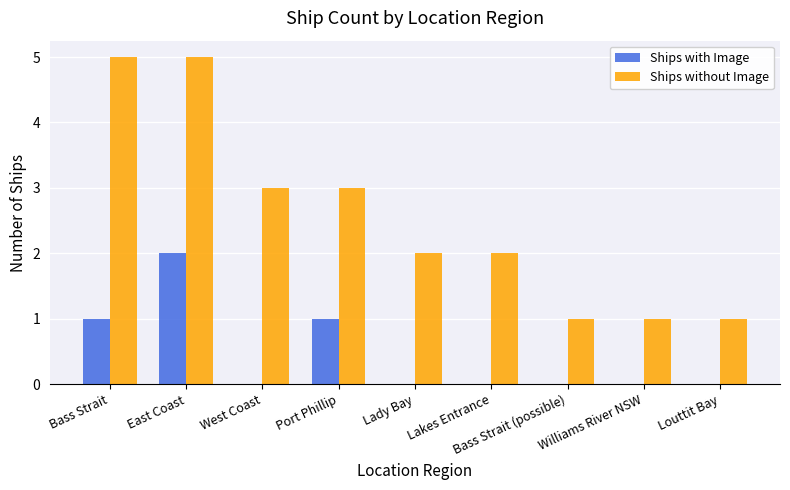

At which category is the sum across all series the highest?

East Coast